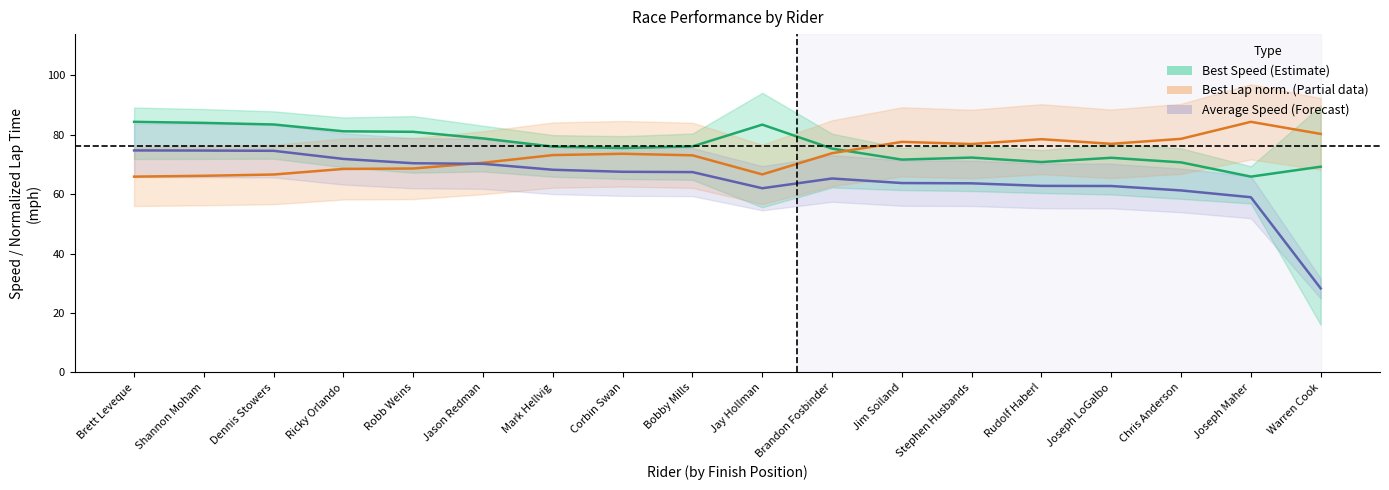

Which series changed the most between Bobby Mills and Chris Anderson?

Average Speed